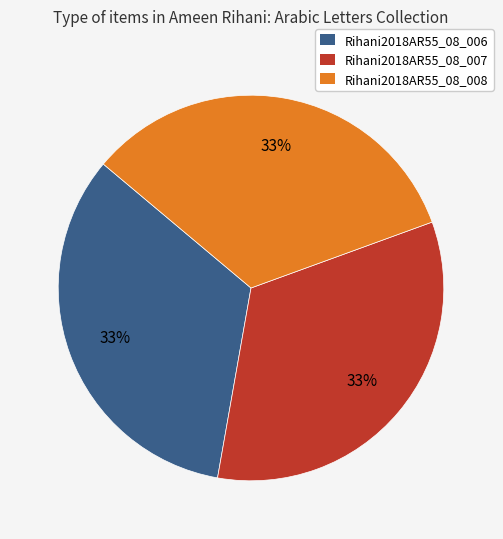

Count the number of slices in the pie.

3